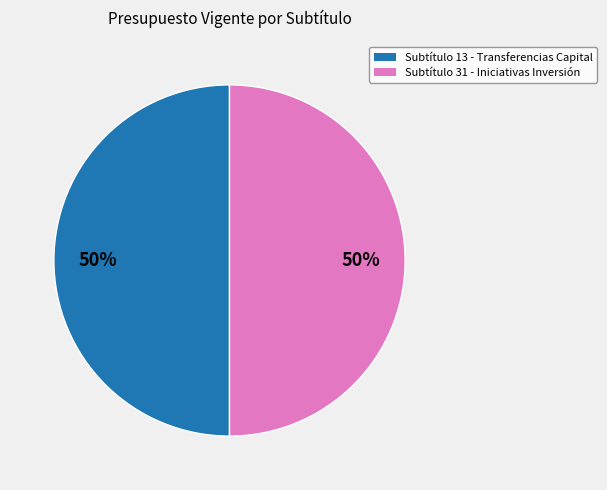

To the nearest percent, what is the difference between the largest and smallest slice percentages?

0%